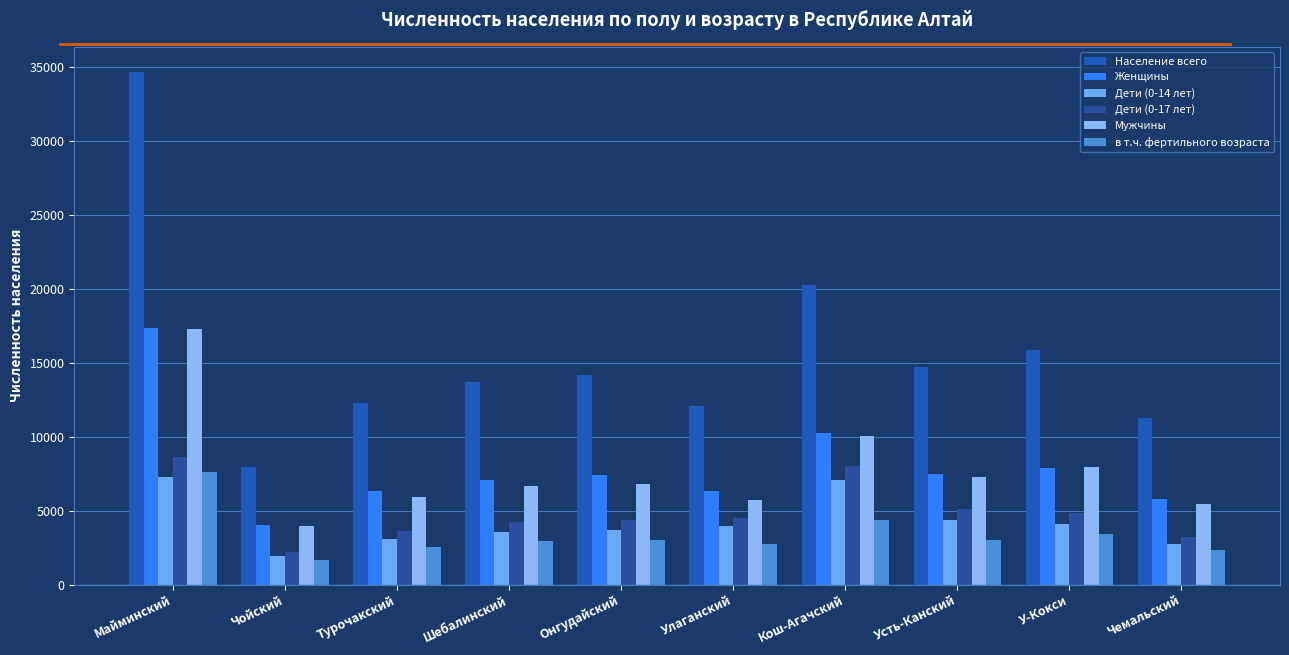

What is the difference between the Дети (0-14 лет) values at Кош-Агачский and Усть-Канский?

2708